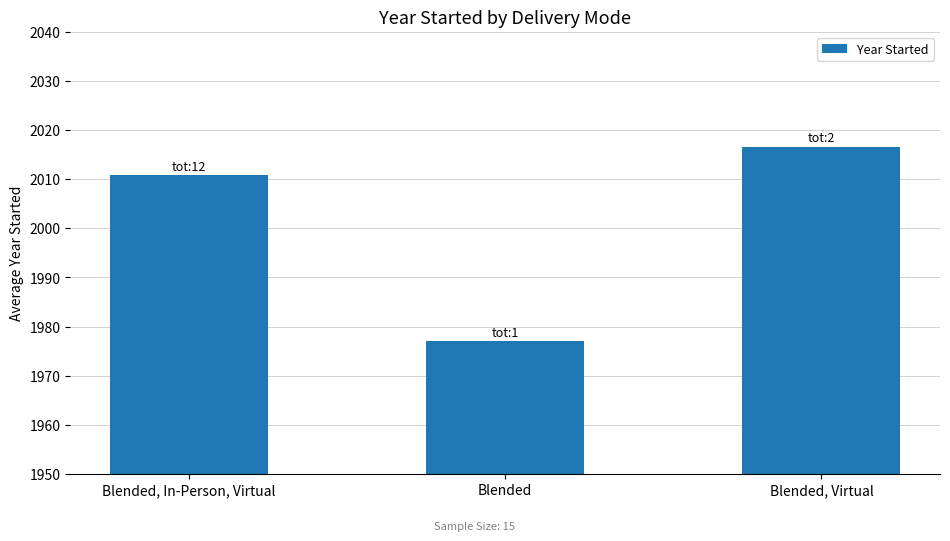

Which has a higher value, Blended, In-Person, Virtual or Blended?

Blended, In-Person, Virtual